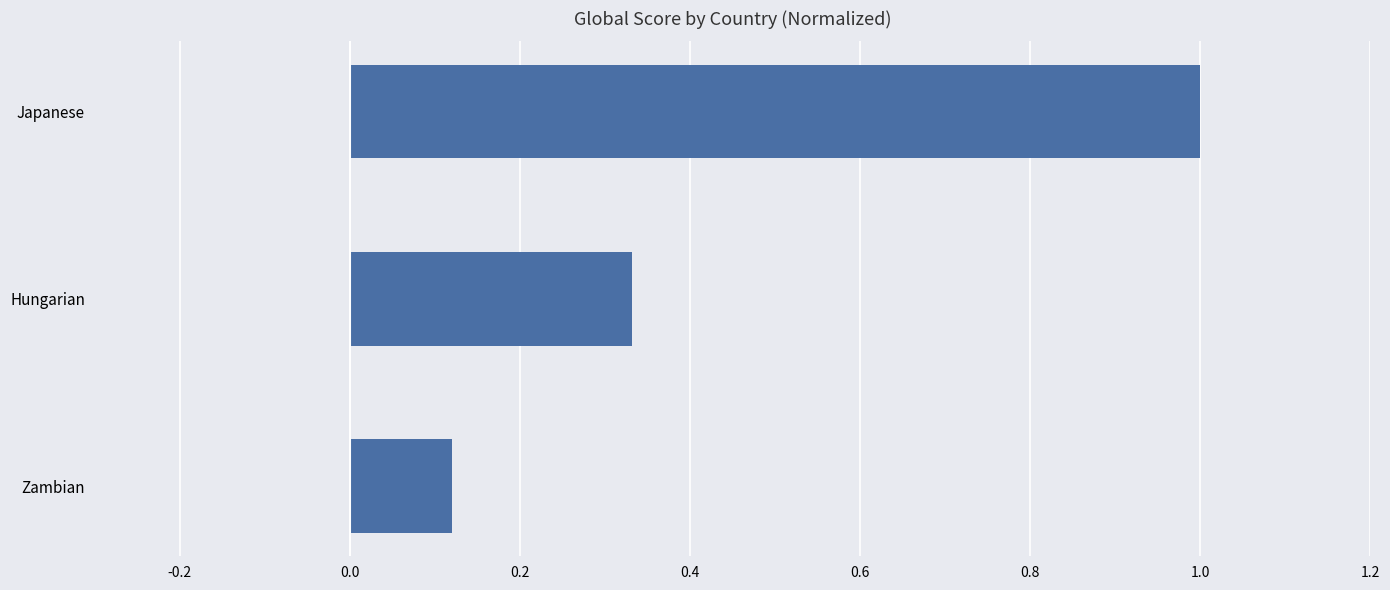

What is the change in value from Zambian to Hungarian?

+0.2